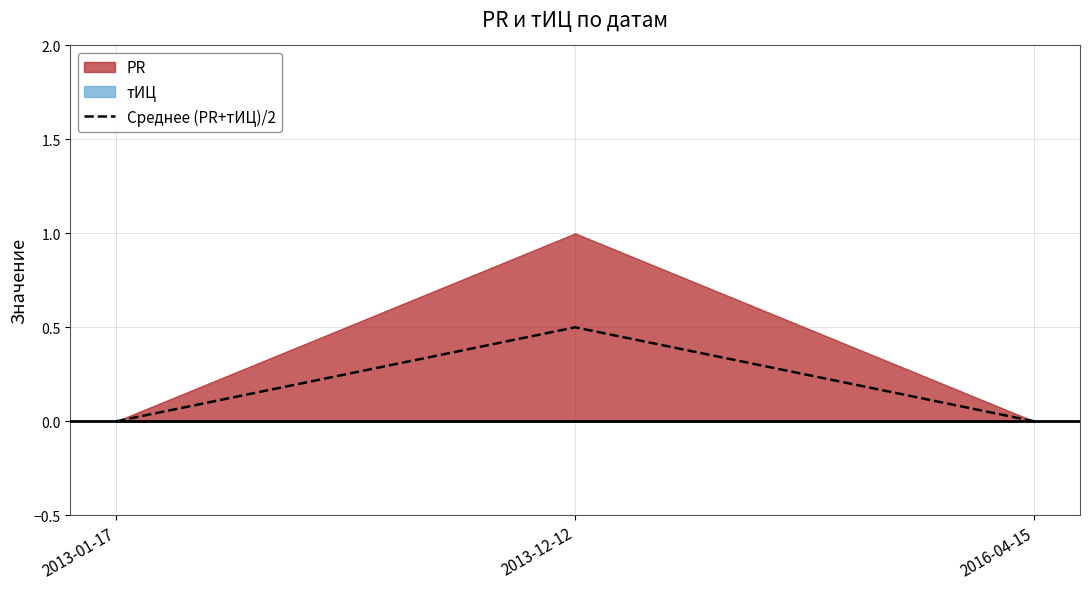

At which category does the chart reach its peak across all series?

2013-12-12